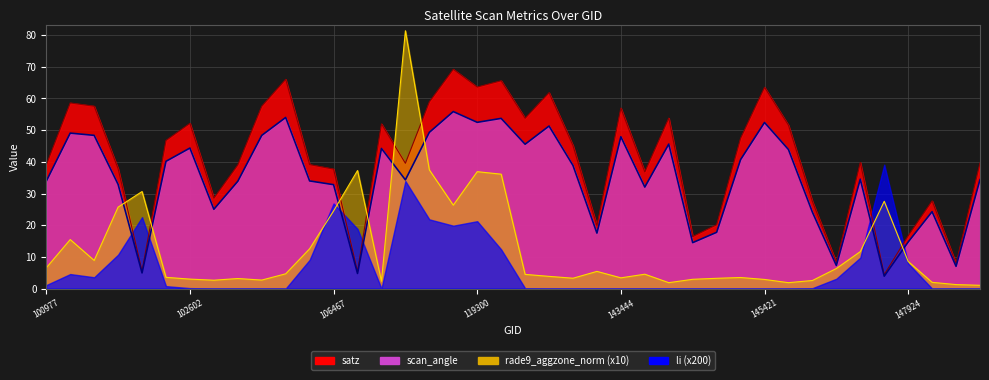

Between 106467 and 119300, which is larger?

119300